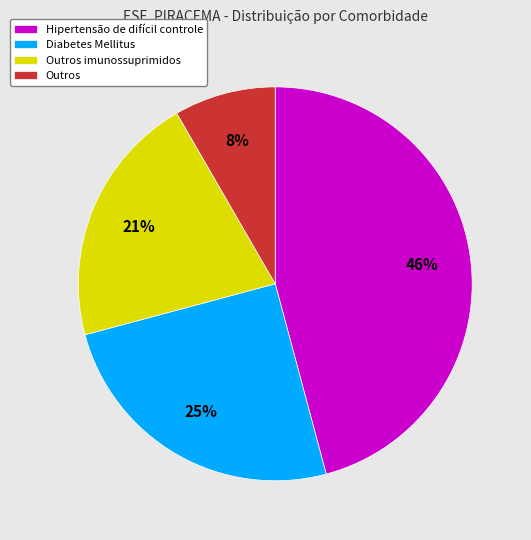

Is the sum of Outros and Hipertensão de difícil controle greater than half?

Yes